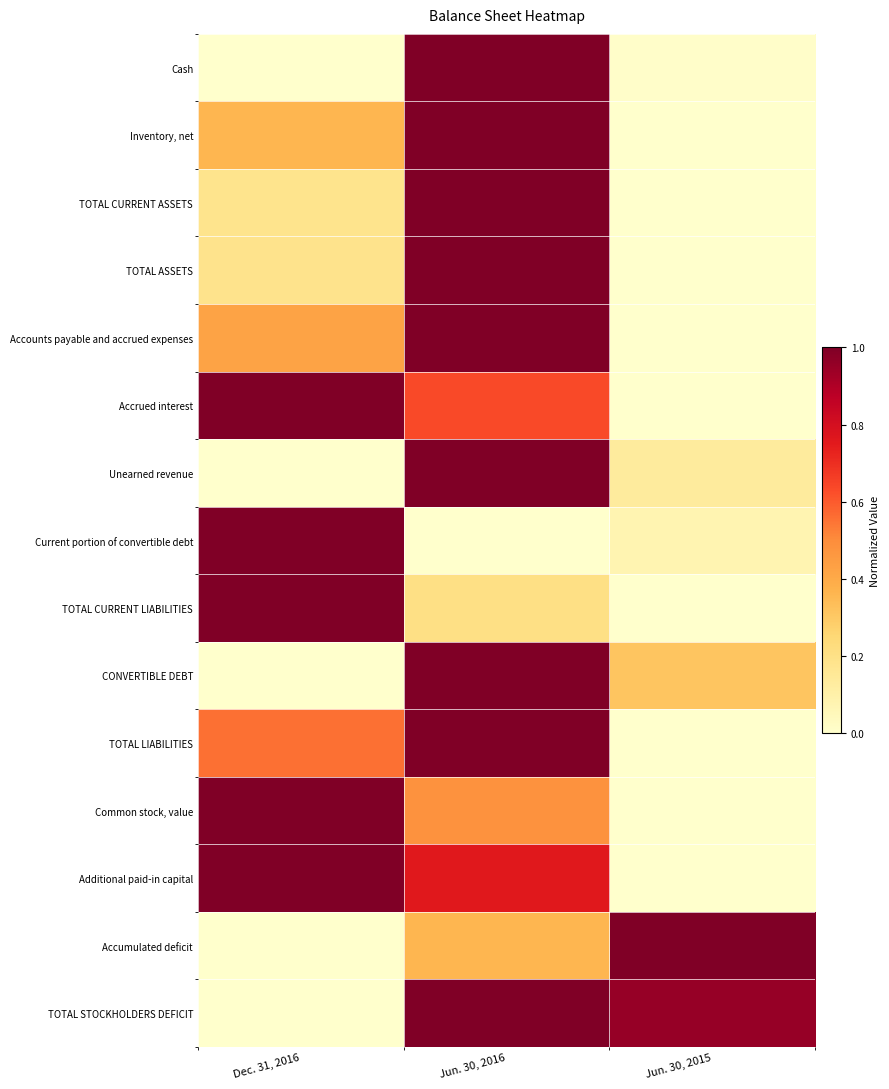

What is the total value across all series at Jun. 30, 2015?

2.5